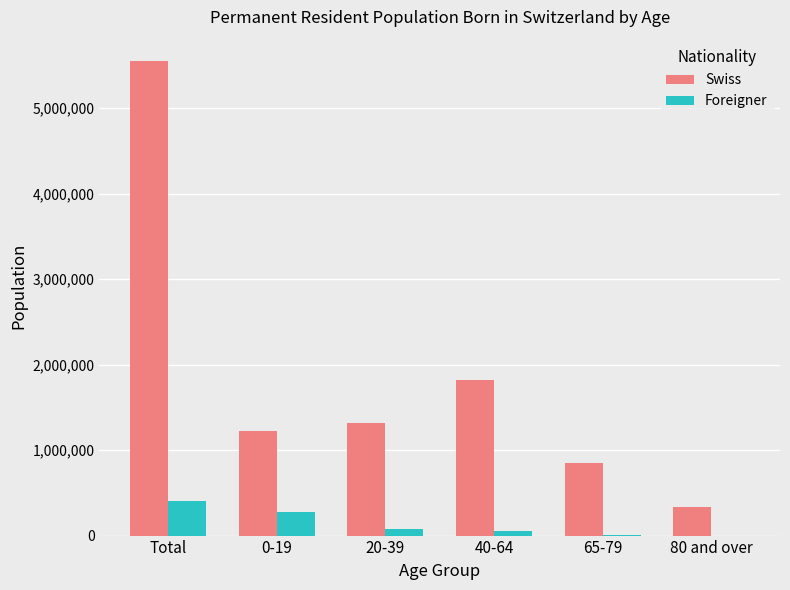

The value of Foreigner at 0-19 is 272846. True or false?

True